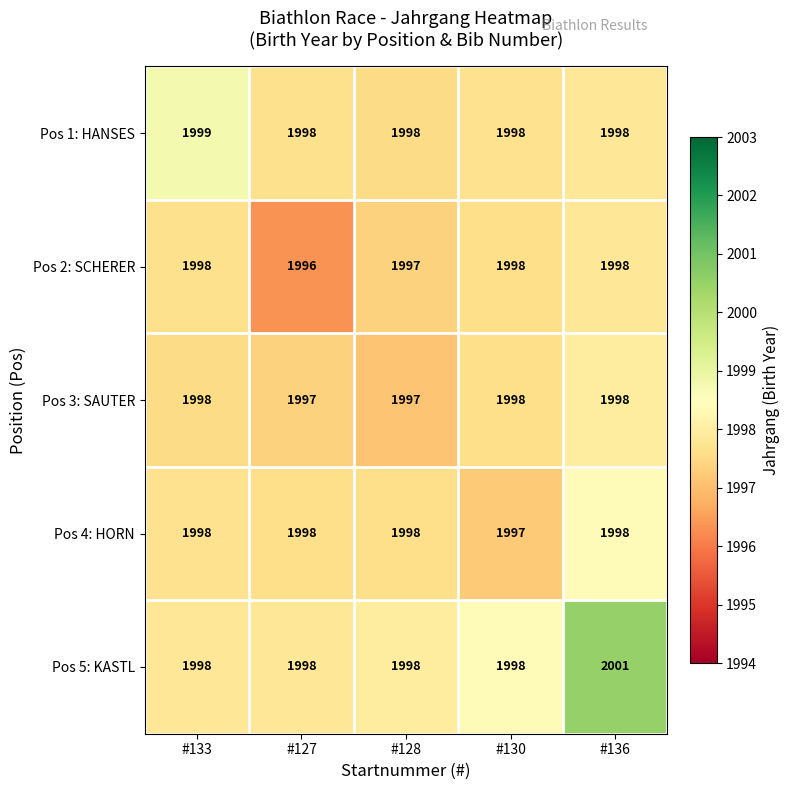

What is the maximum value shown in the chart?

2001